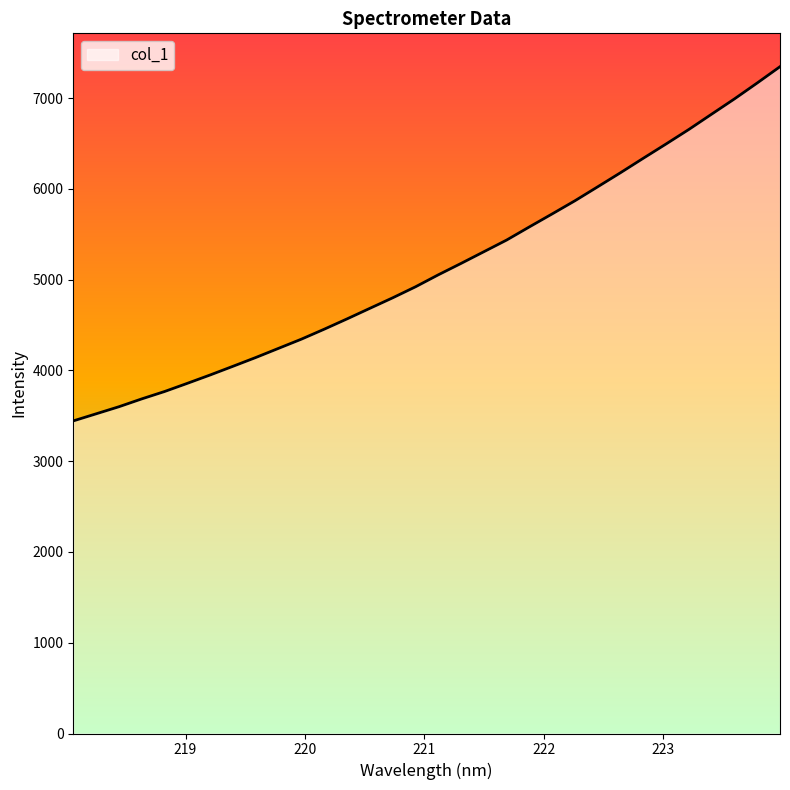

What is the minimum value shown in the chart?

3443.8